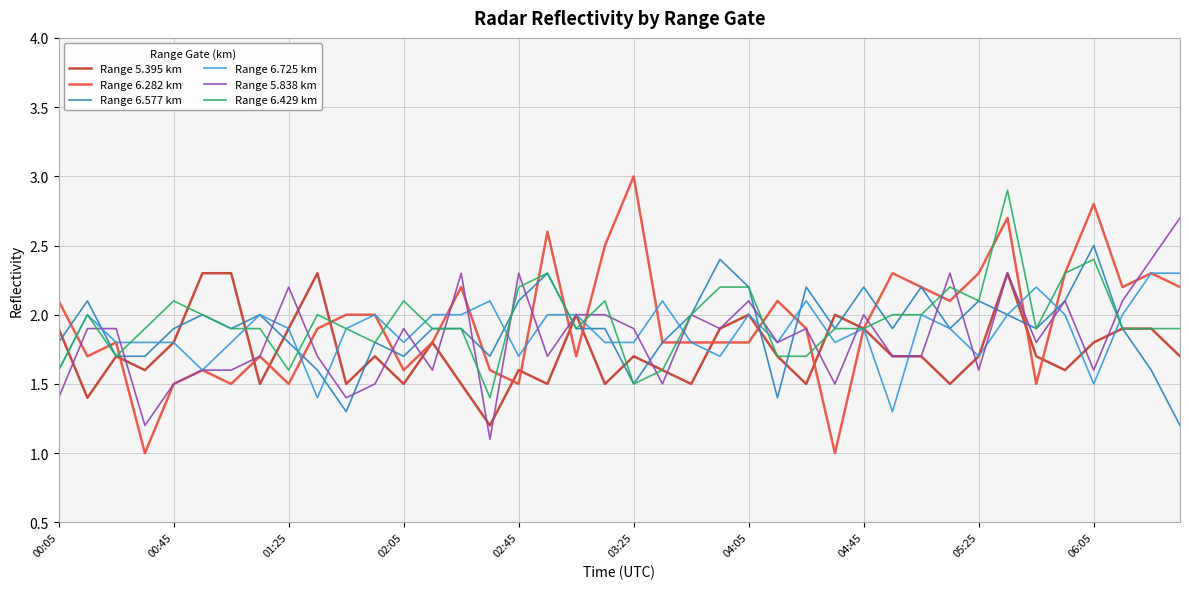

What is the minimum value shown in the chart?

1.0